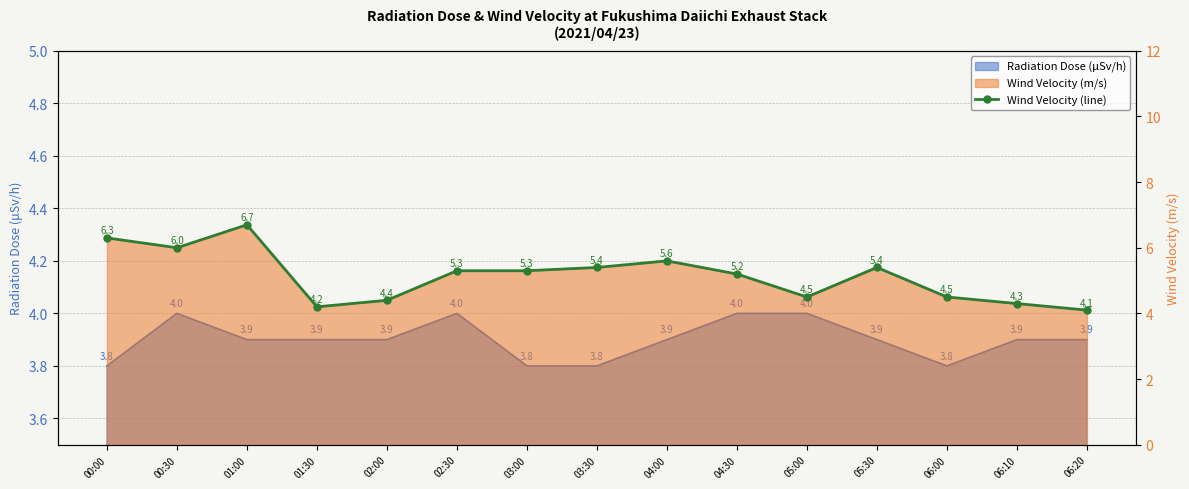

What is the label of the 11th point from the right?

02:00